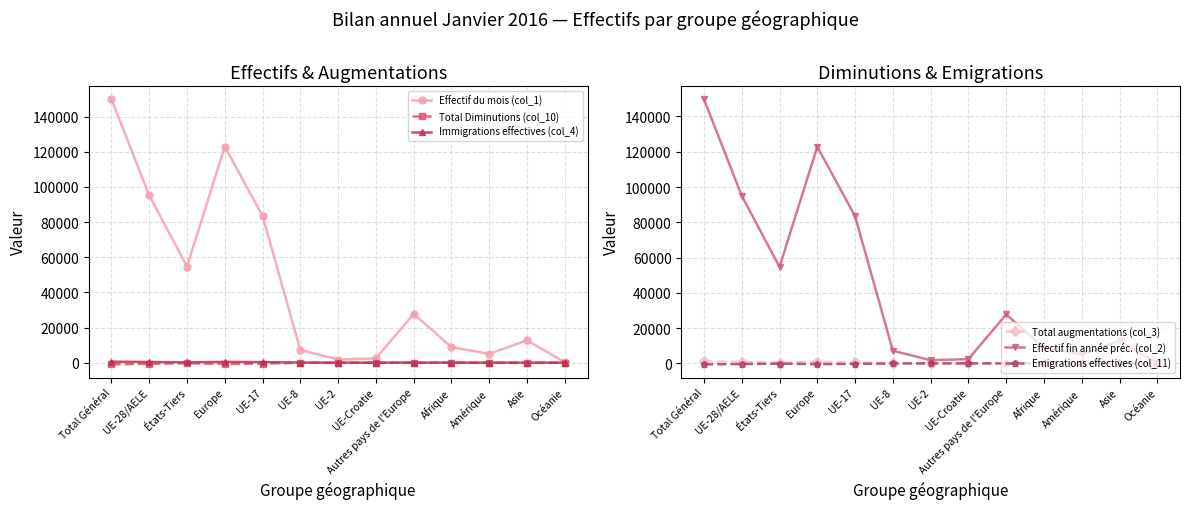

What is the sum of all Total Diminutions (col_10) values?

-3579